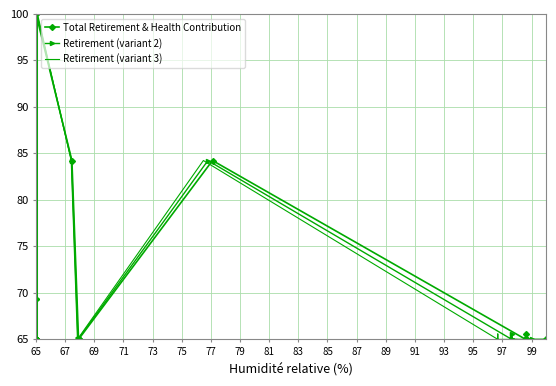

List the series in order of their peak value, lowest first.

Total Retirement & Health Contribution, Retirement (variant 2), Retirement (variant 3)